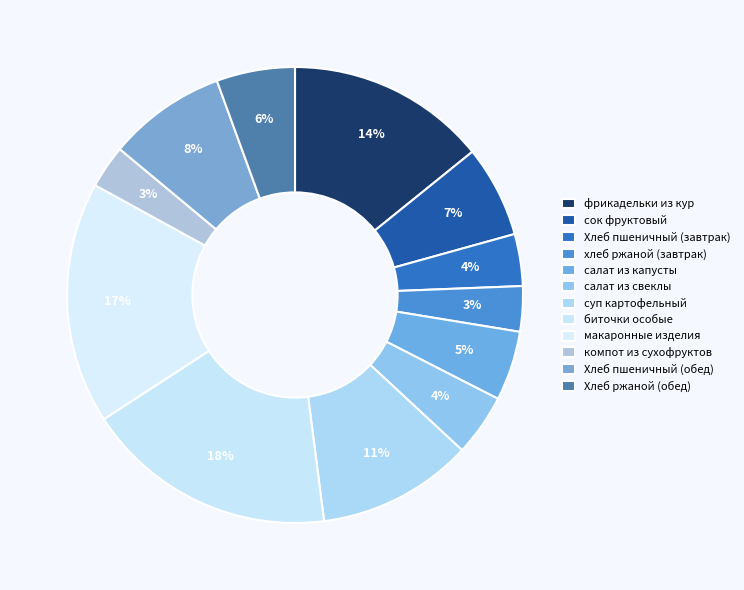

How many slices are in this pie chart?

12